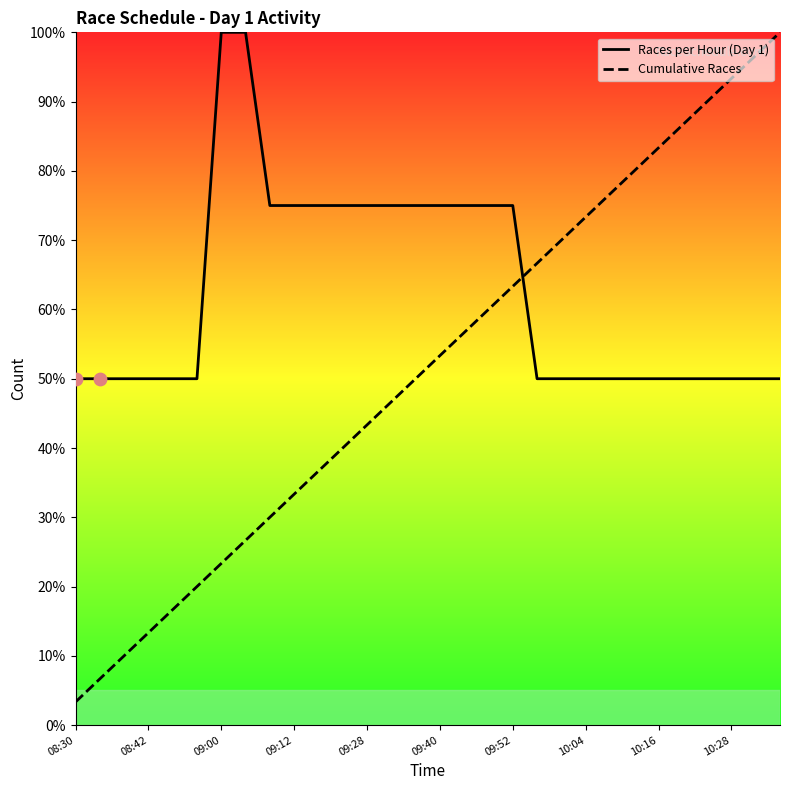

Which series reaches the minimum Y coordinate?

Cumulative Races